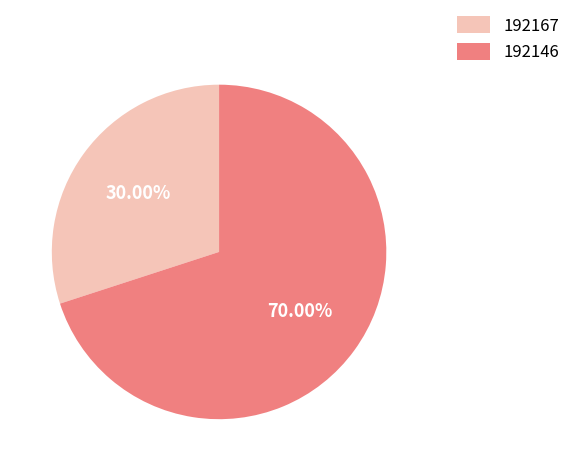

What percentage is NOT represented by 192146?

30.0%